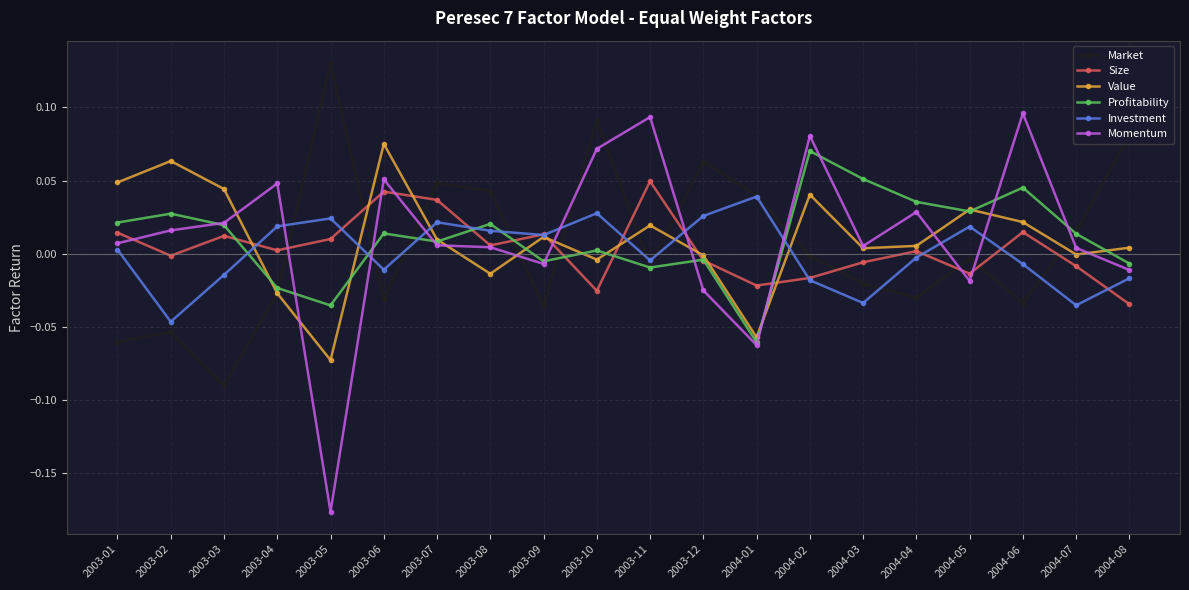

True or false: Investment has more than 2 interior local peaks.

True